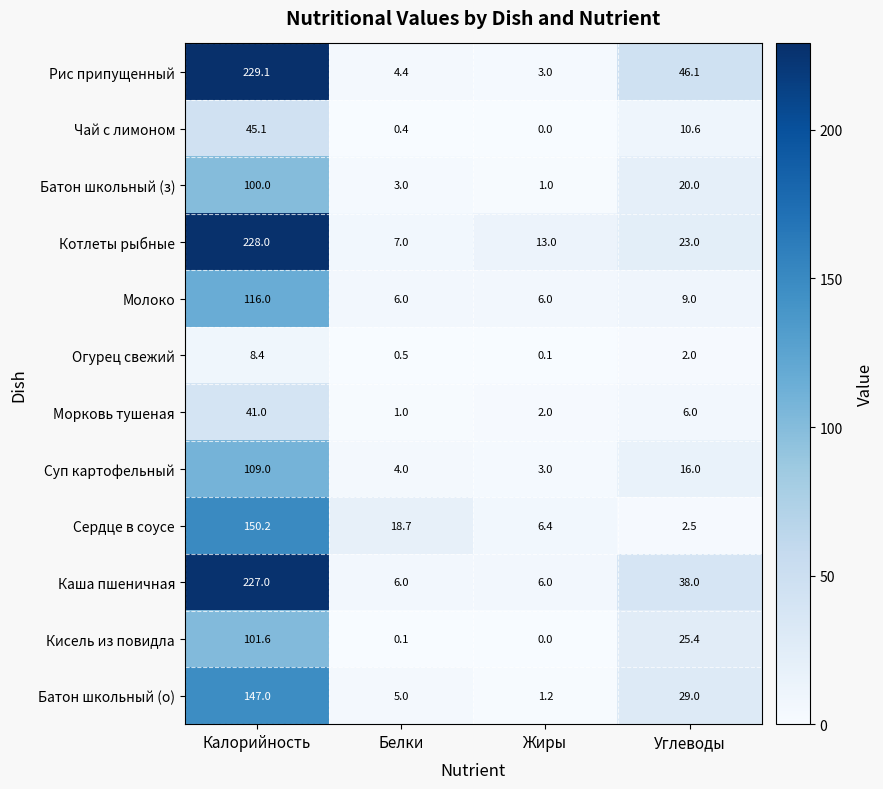

Rank the series by their maximum value, from highest to lowest.

Рис припущенный, Котлеты рыбные, Каша пшеничная, Сердце в соусе, Батон школьный (о), Молоко, Суп картофельный, Кисель из повидла, Батон школьный (з), Чай с лимоном, Морковь тушеная, Огурец свежий